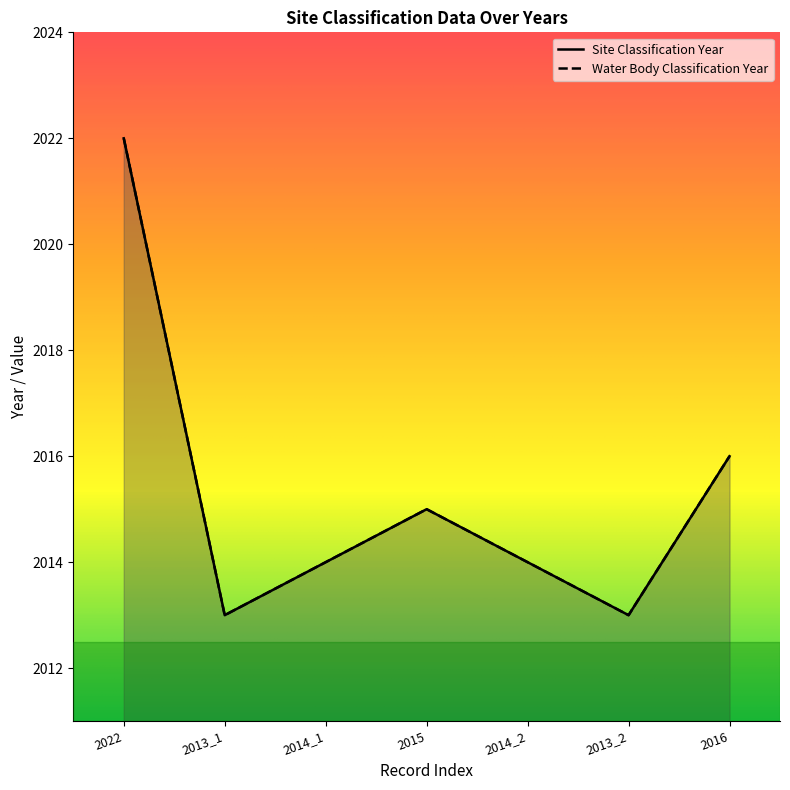

Which series has the largest range (max minus min)?

Site Classification Year